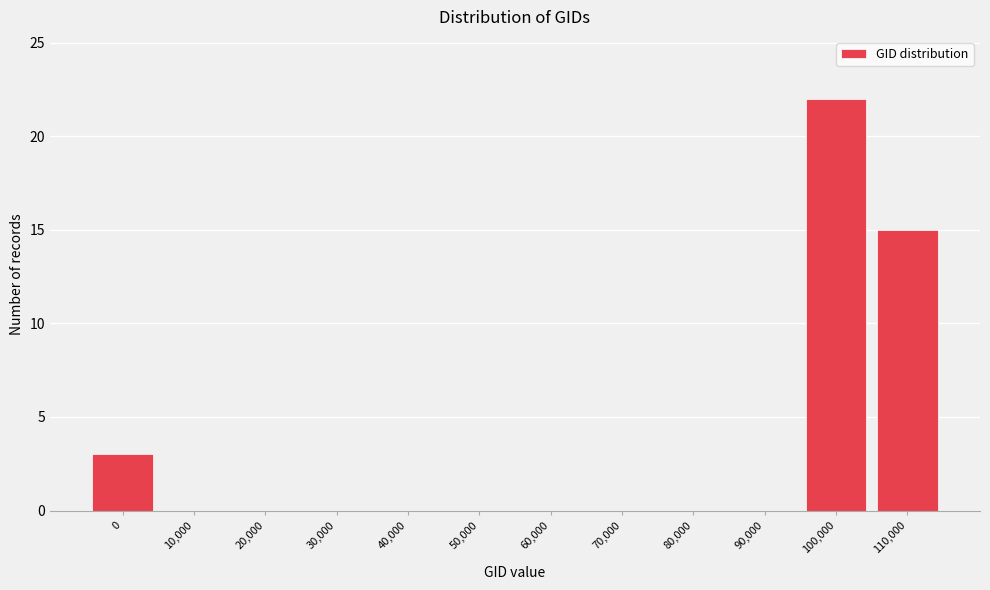

Reading left to right, list all the values displayed in this chart.

0=3	10,000=0	20,000=0	30,000=0	40,000=0	50,000=0	60,000=0	70,000=0	80,000=0	90,000=0	100,000=22	110,000=15